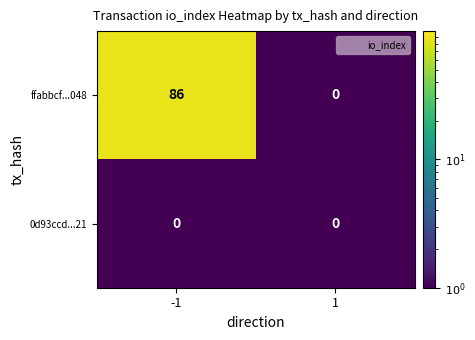

Between -1 and 1, which series saw the biggest shift?

ffabbcf...048